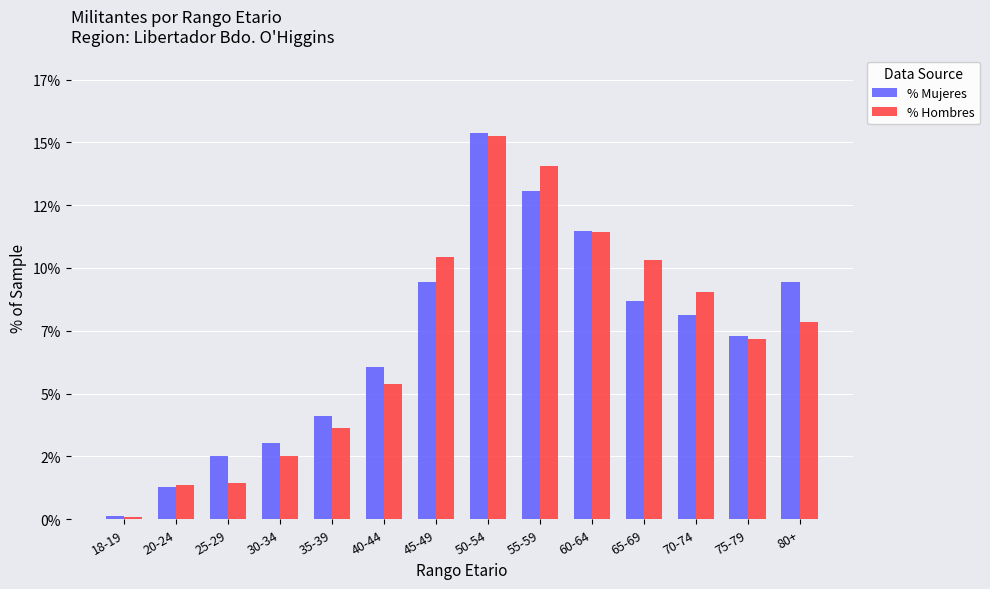

True or false: % Mujeres has a value of 1.5 at 40-44.

False